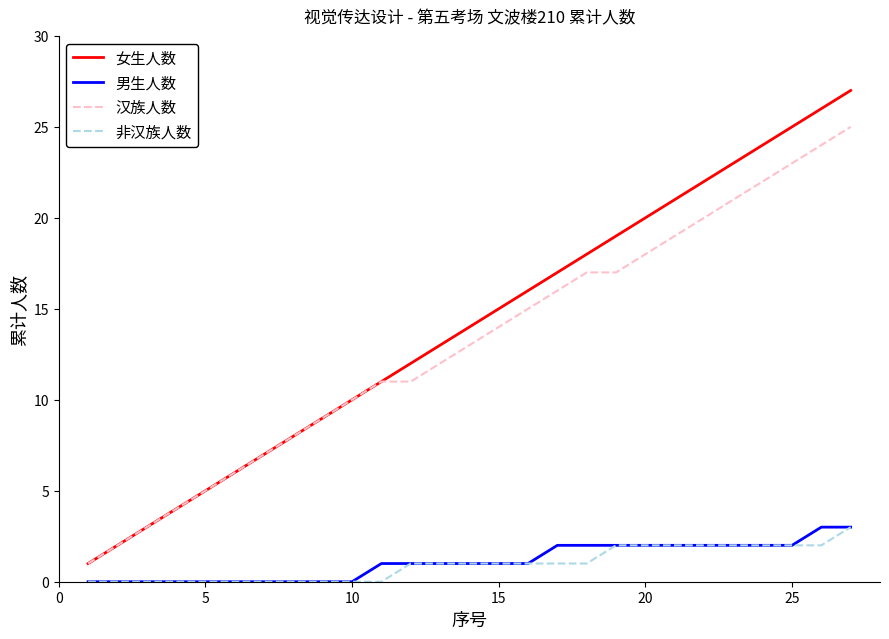

Which series has the widest spread of values?

女生人数